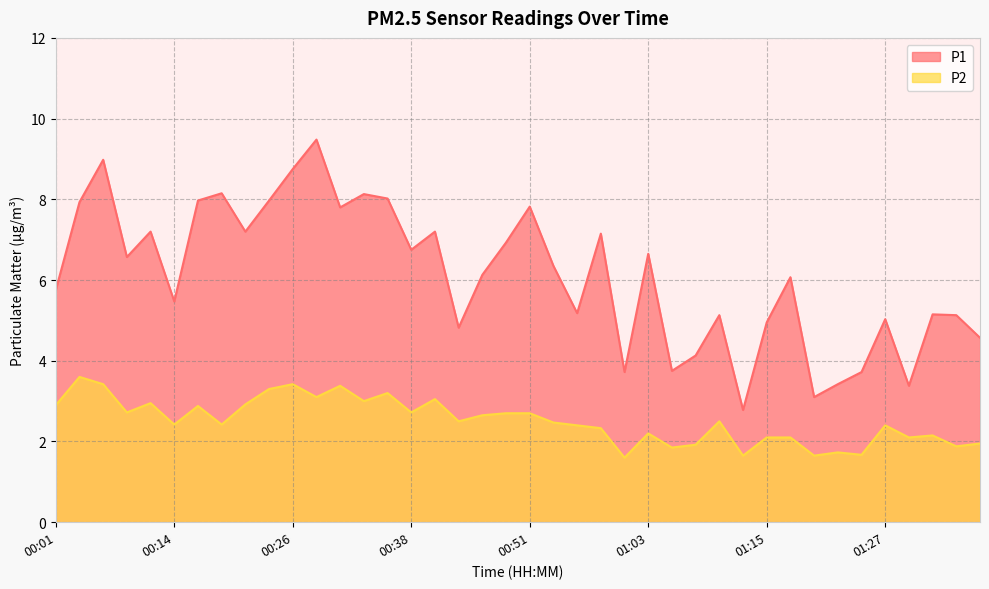

What are all the series names shown in the legend?

P1, P2